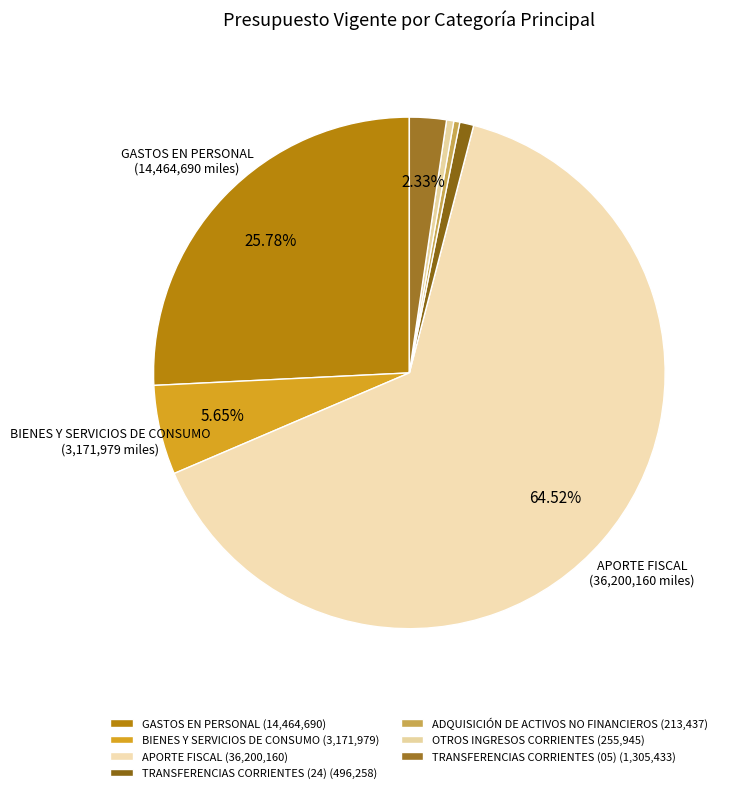

What is the largest slice in the pie chart?

APORTE FISCAL